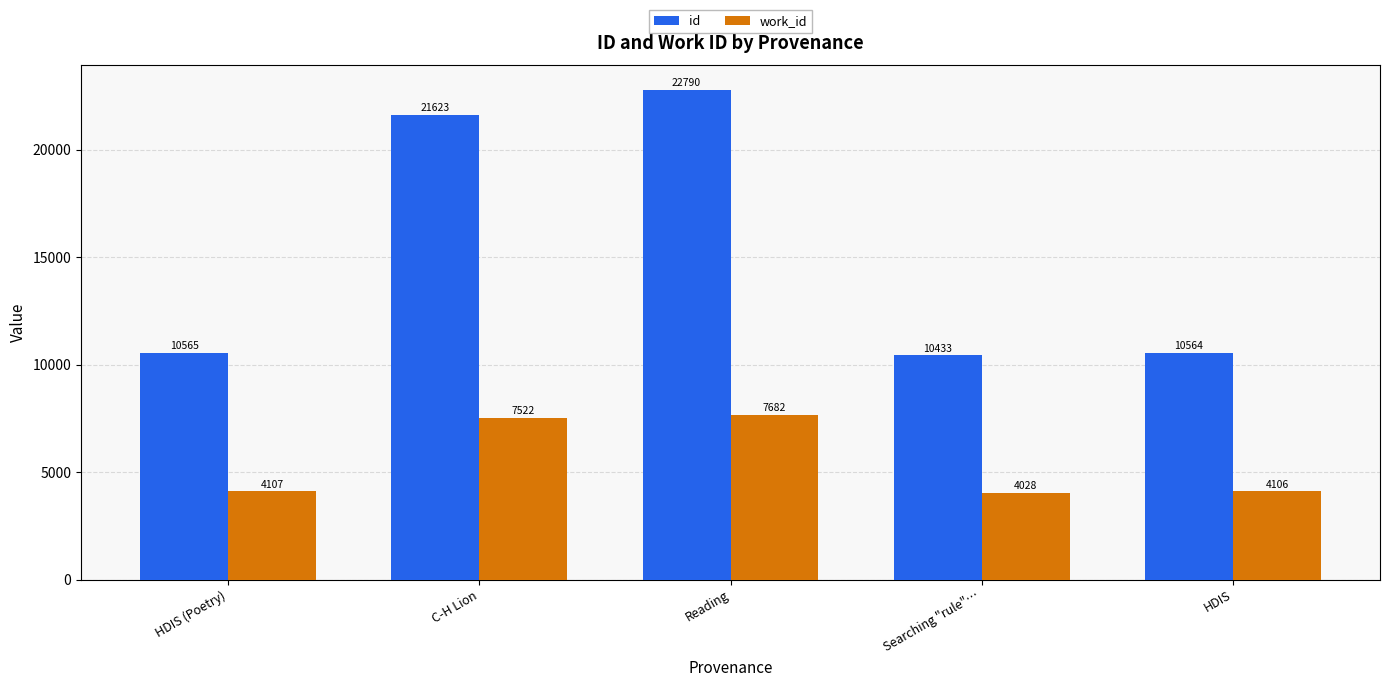

What is the sum of all work_id values?

27445